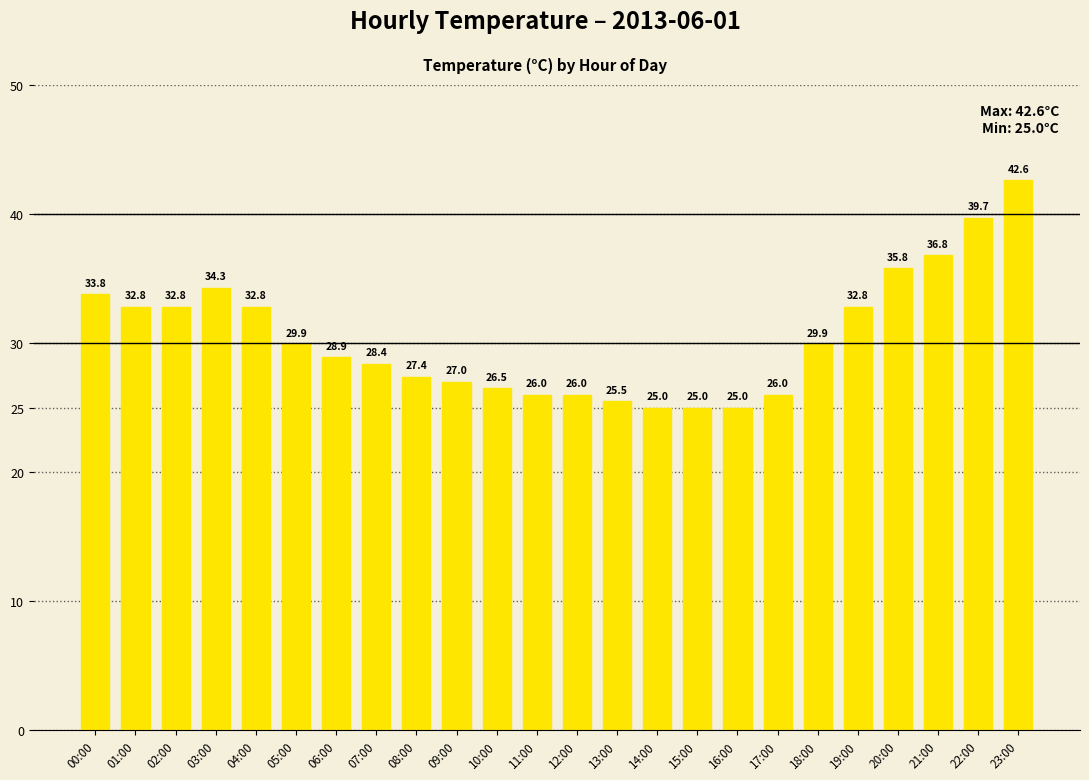

Count the number of categories in the chart.

24